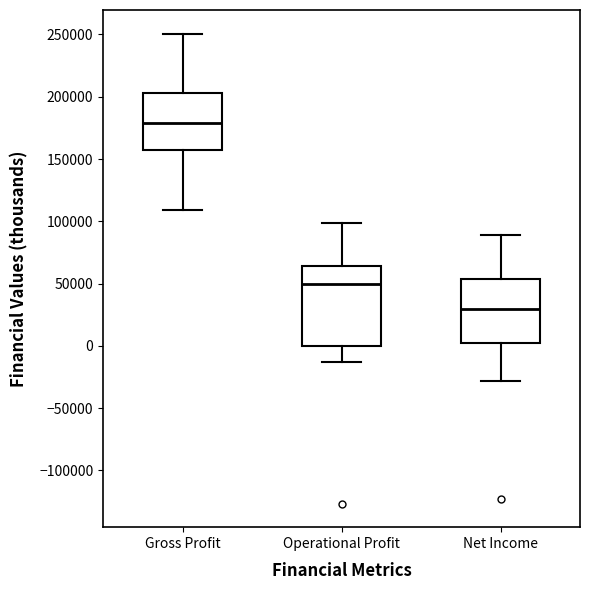

Which box is the tallest, from its lower edge to its upper edge?

Operational Profit